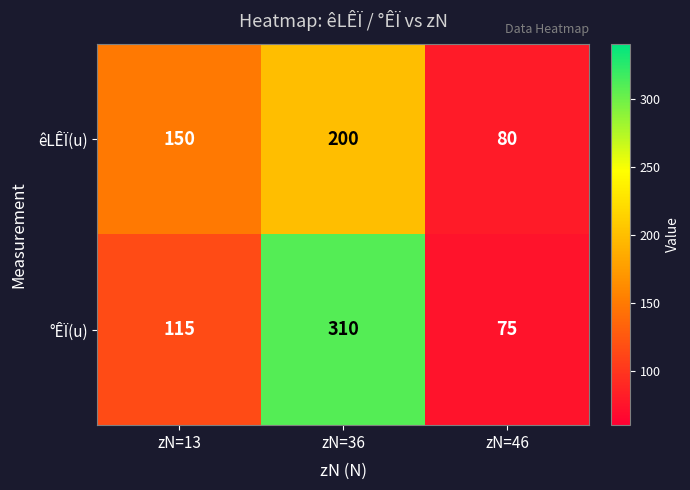

List the series in order of their peak value, lowest first.

êLÊÏ(u), °ÊÏ(u)